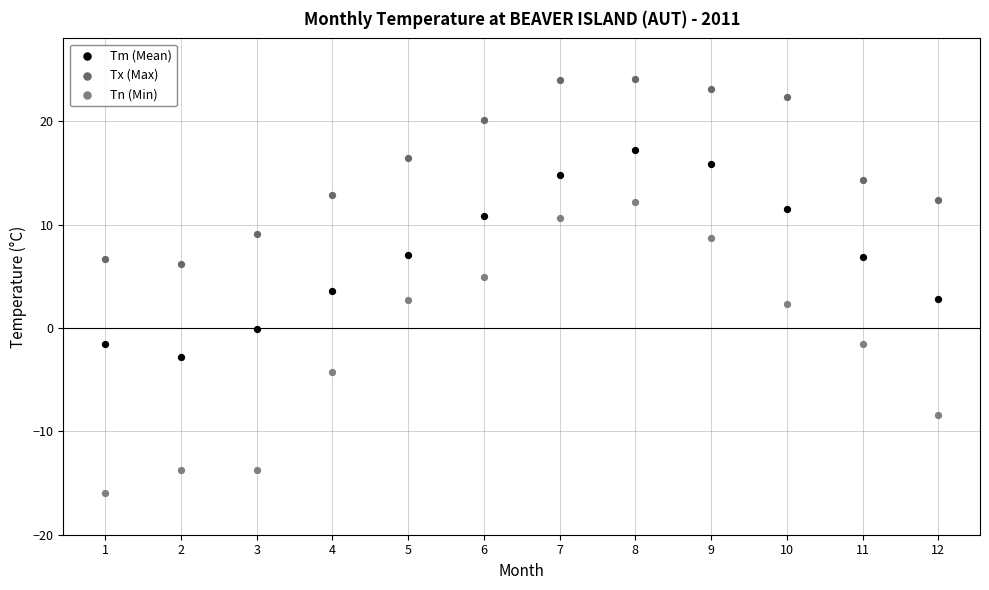

Which series contains the highest Y value?

Tx (Max)